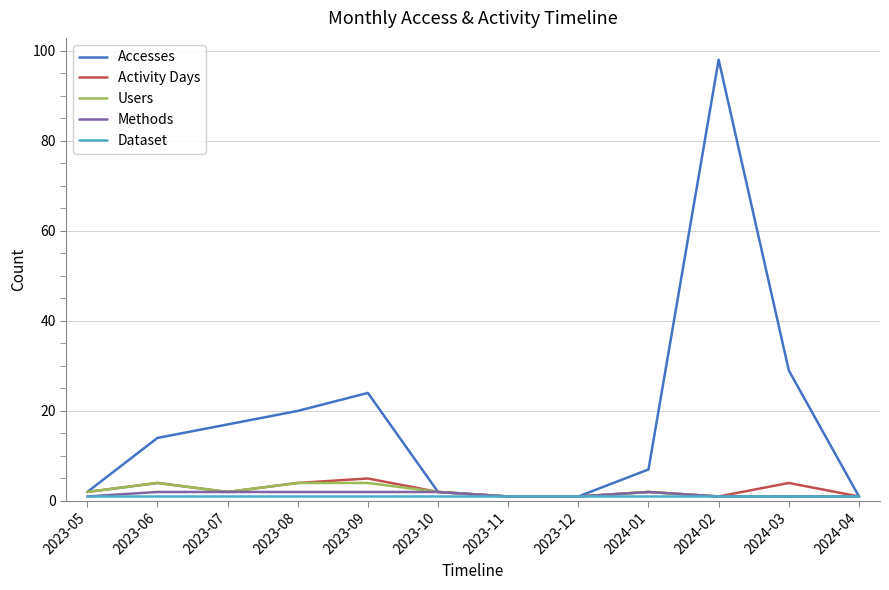

The Methods series shows 2 at 2023-09. True or false?

True